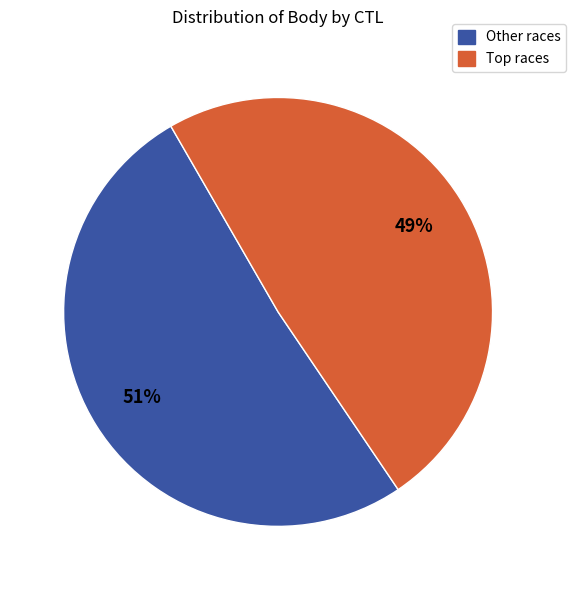

To the nearest percent, what is the difference between the largest and smallest slice percentages?

2%